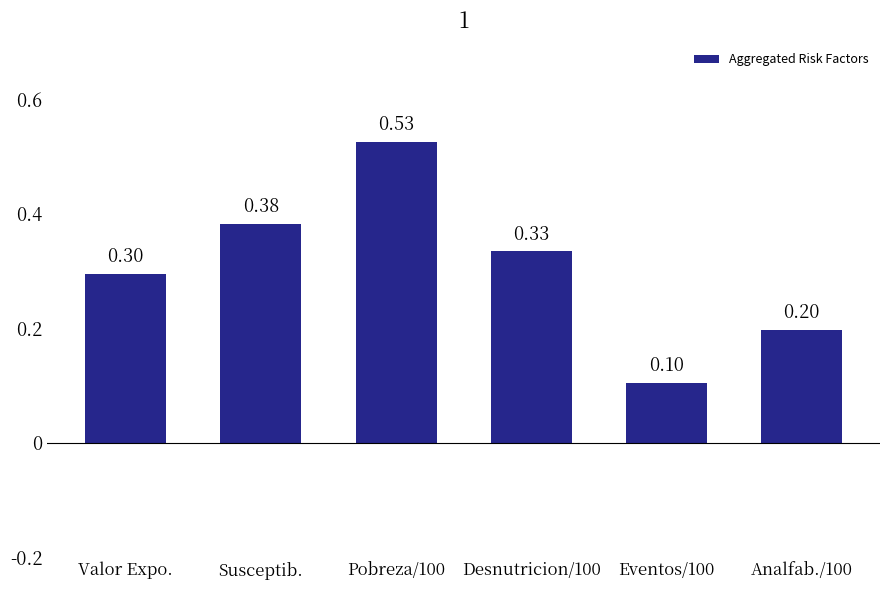

What is the difference between the maximum and second lowest values?

0.3